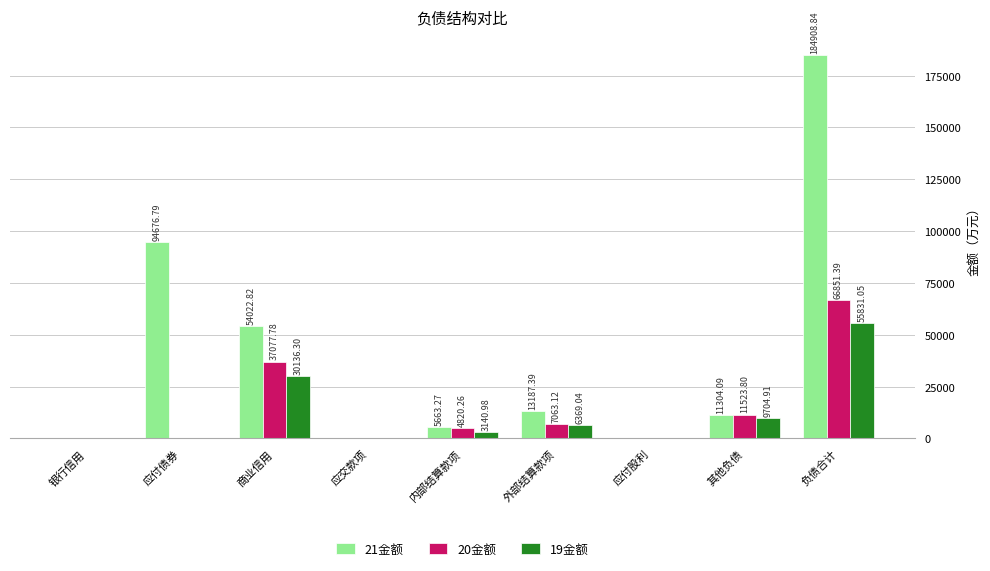

What is the total value across all series at 其他负债?

32532.8